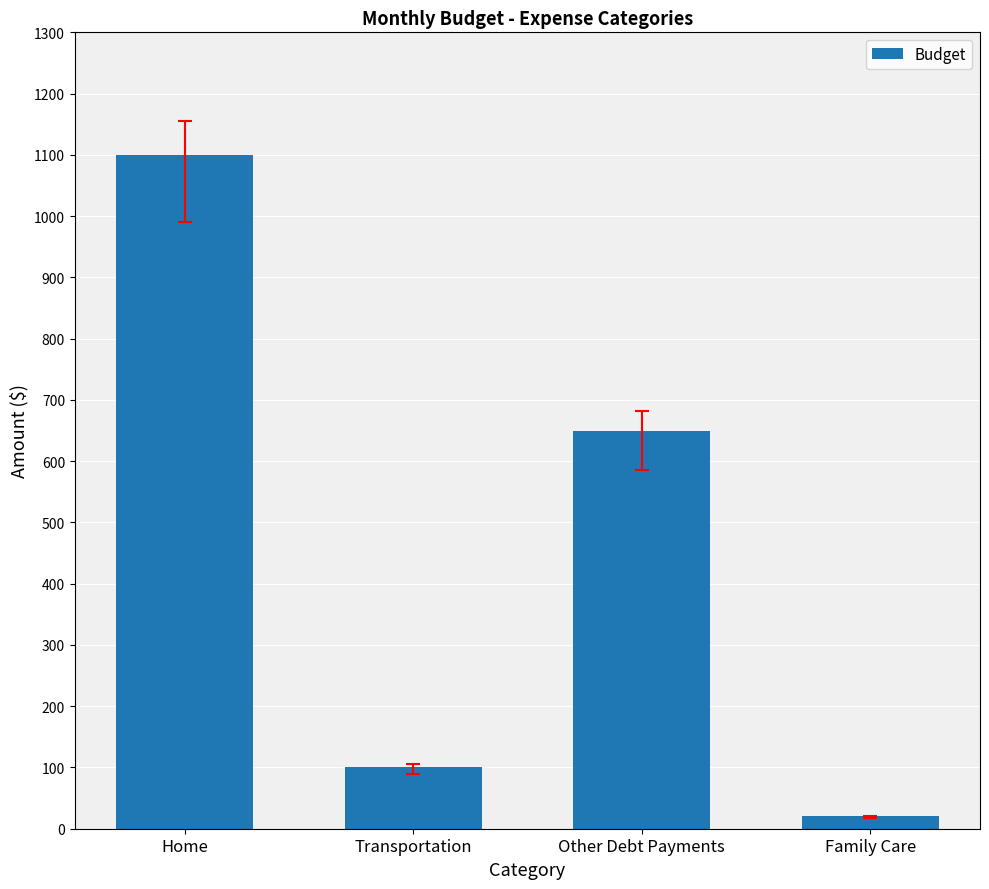

At which label is the value closest to 560?

Other Debt Payments